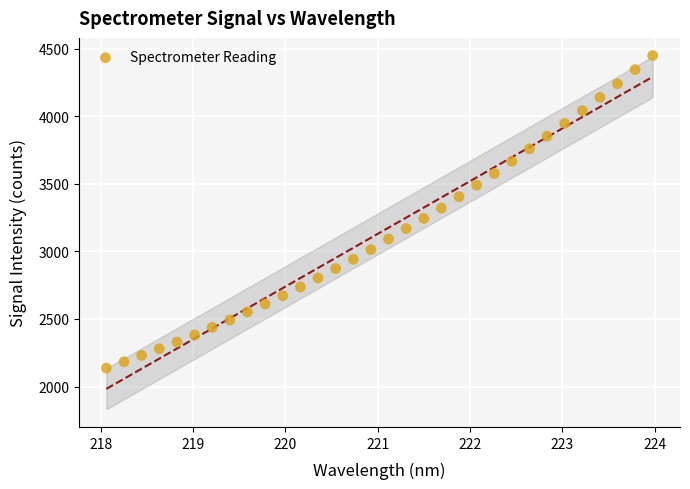

What is the range of Y values (max minus min)?

2314.7